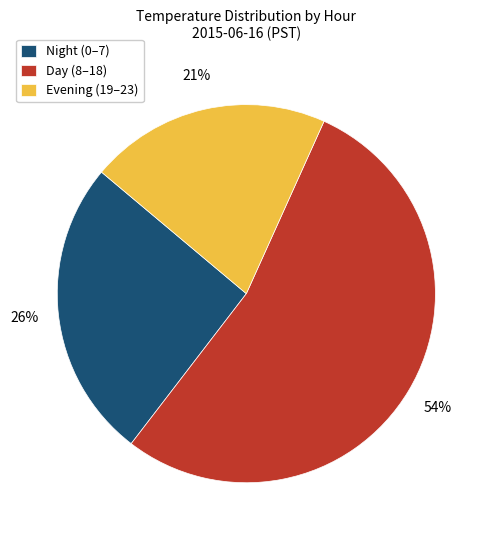

Does Day (8–18) account for over 50% of the chart?

Yes